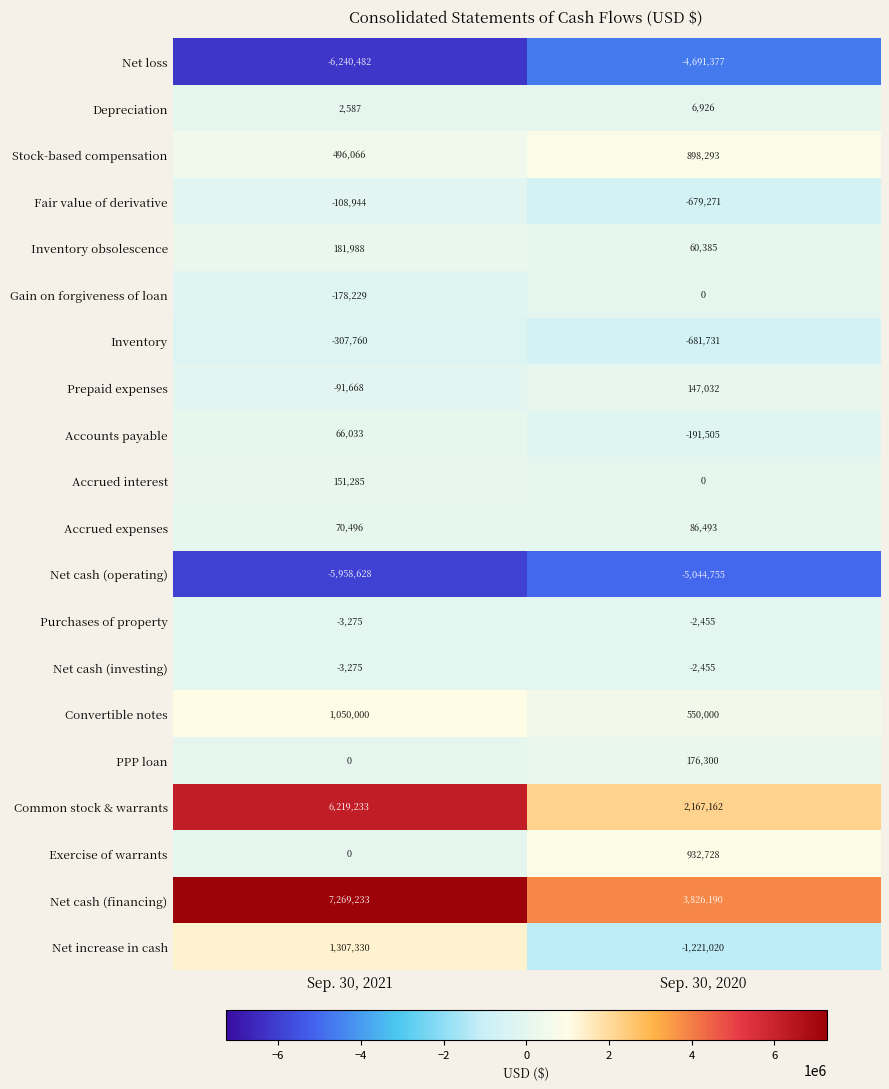

Which series has the widest spread of values?

Common stock & warrants